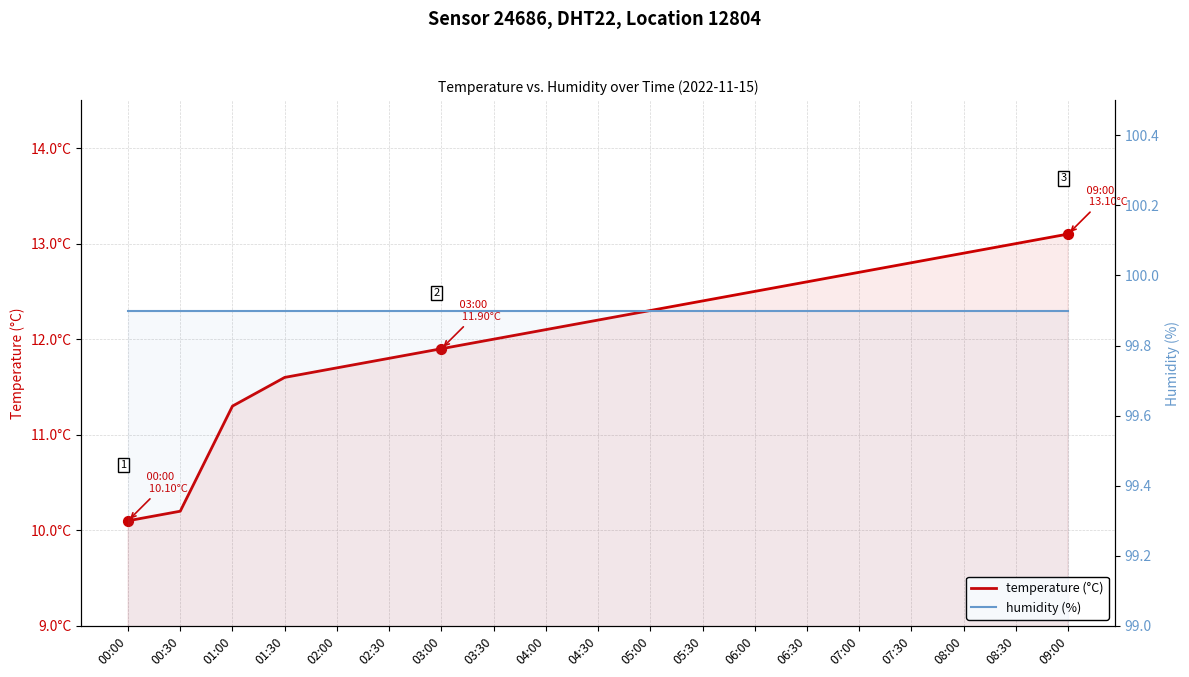

Which series reaches the minimum Y coordinate?

temperature (°C)